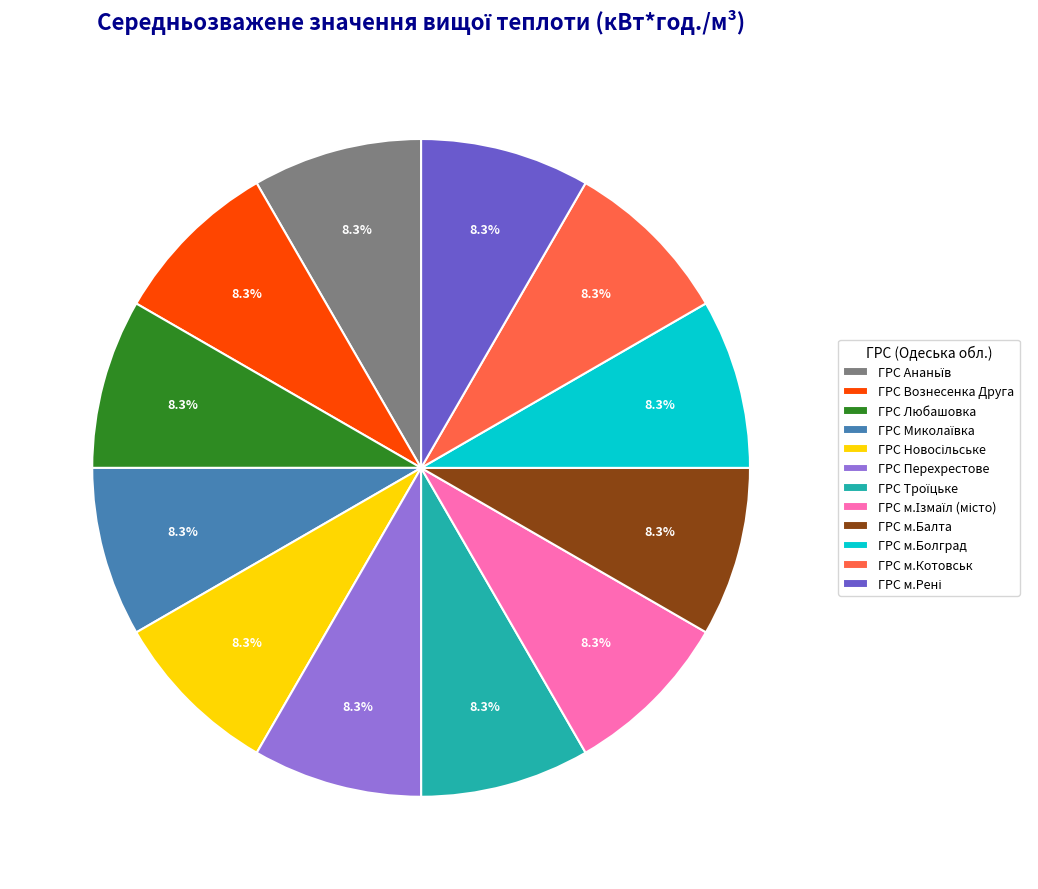

What percentage is NOT represented by ГРС Любашовка?

91.7%